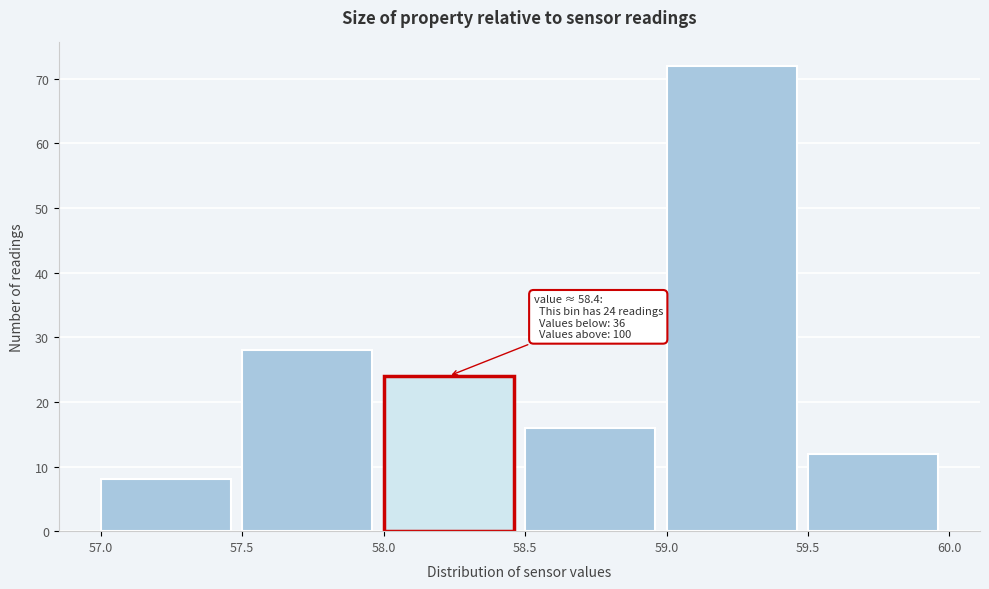

Over which range of the x-axis is the bar tallest?

59.0 to 59.5